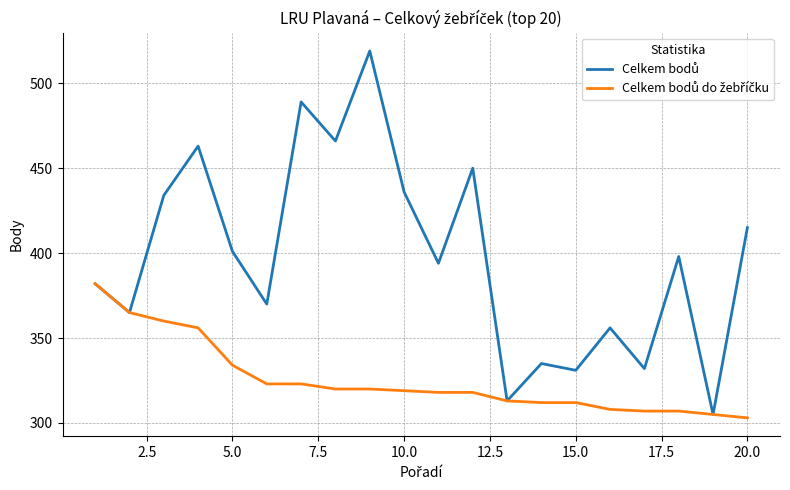

At how many categories does at least one series exceed 507?

1